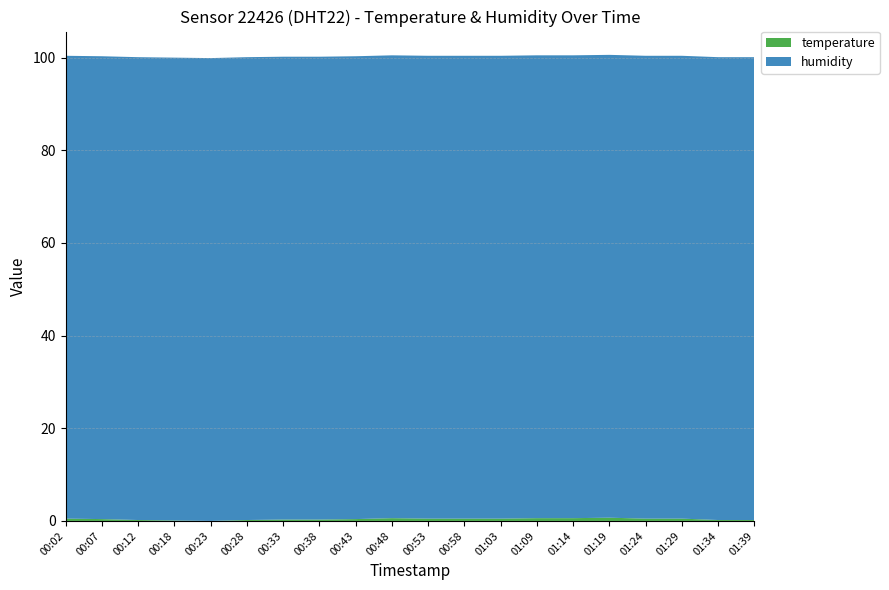

Reading right to left, transcribe all the data shown in this chart.

temperature: 0.2	0.2	0.5	0.5	0.7	0.6	0.6	0.5	0.5	0.5	0.6	0.4	0.3	0.3	0.2	0.0	0.1	0.2	0.4	0.5
humidity: 99.9	99.9	99.9	99.9	99.9	99.9	99.9	99.9	99.9	99.9	99.9	99.9	99.9	99.9	99.9	99.9	99.9	99.9	99.9	99.9